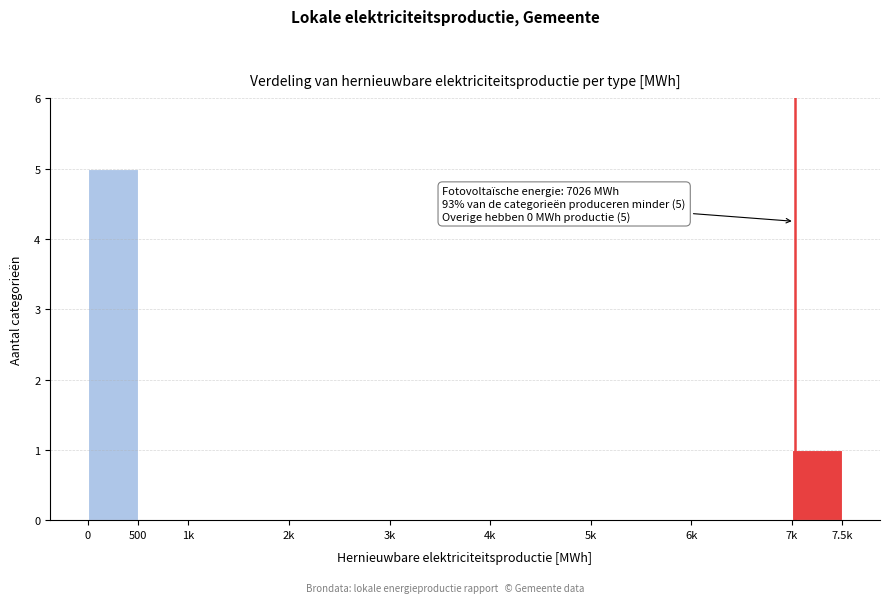

Reading right to left, what are all the values shown in this chart?

7k=1	6k=0	5k=0	4k=0	3k=0	2k=0	1k=0	500=0	0=5